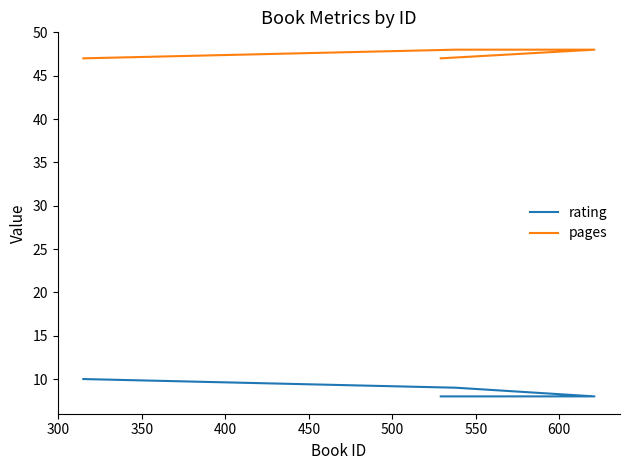

Rank the series by their average value, from highest to lowest.

pages, rating